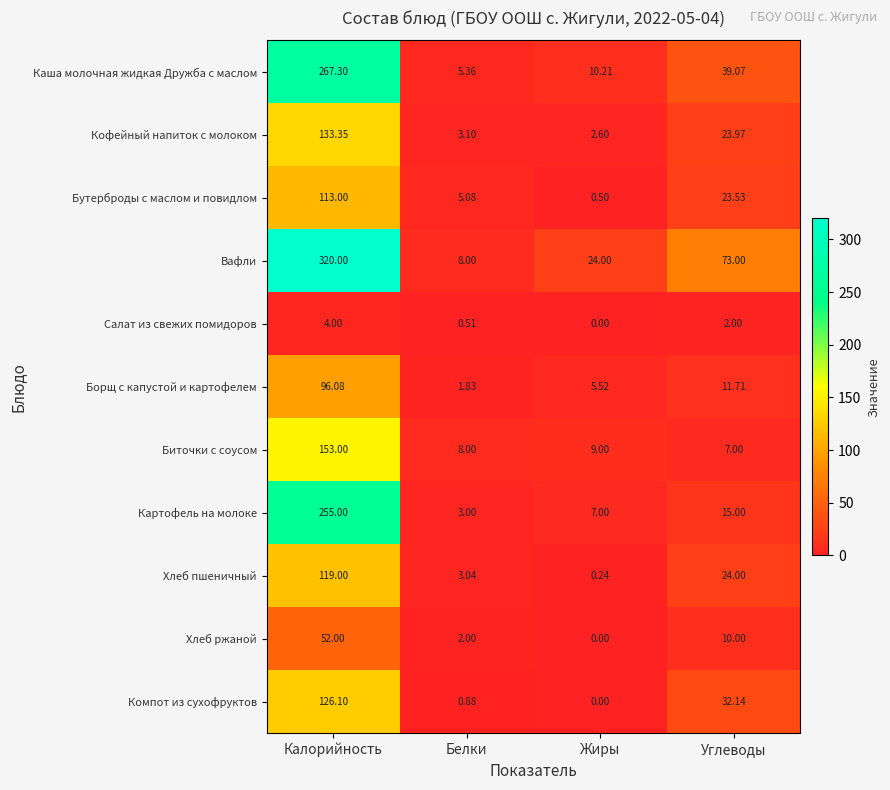

Which series has the largest total across all categories?

Вафли